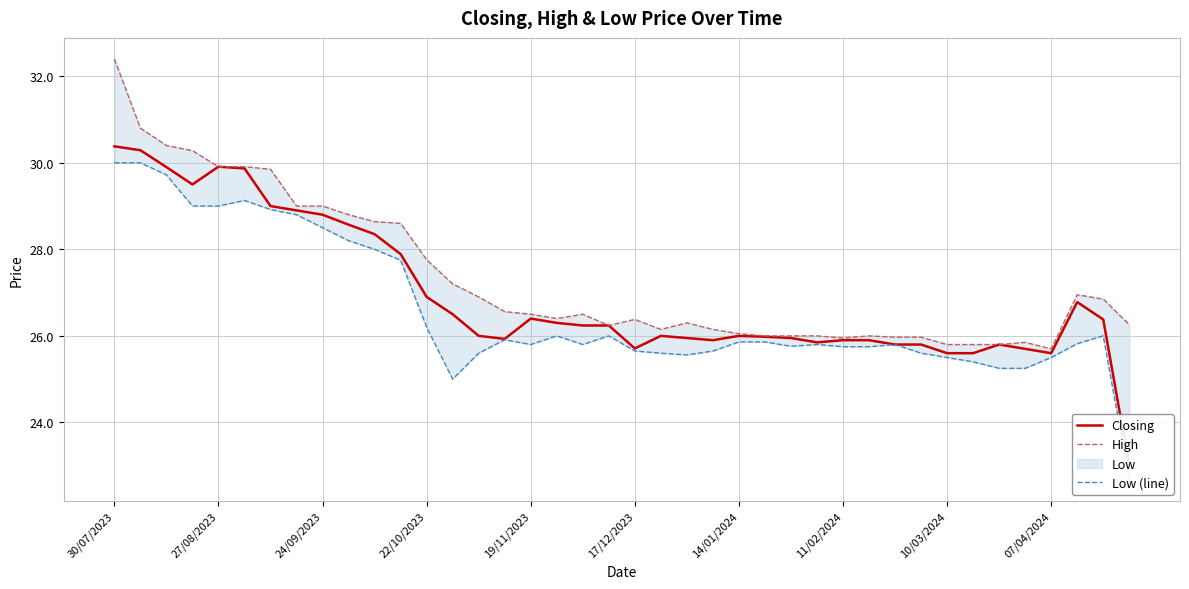

What is the highest value of the Low (line) series?

30.0